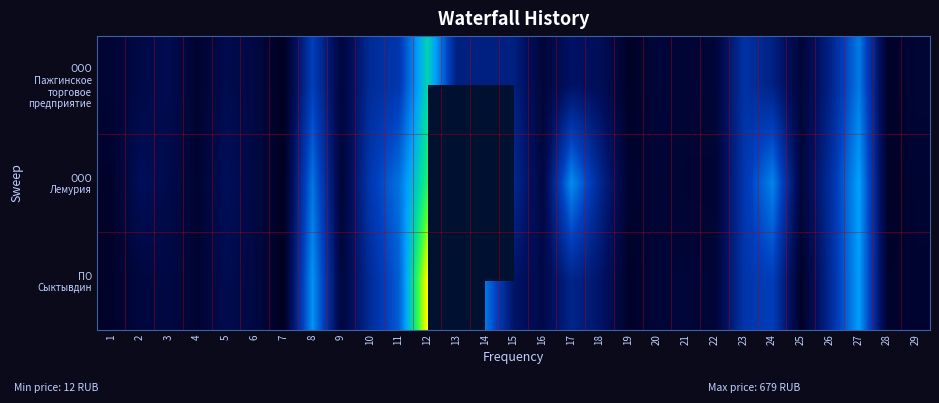

What is the total value across all series at 27?

1083.0